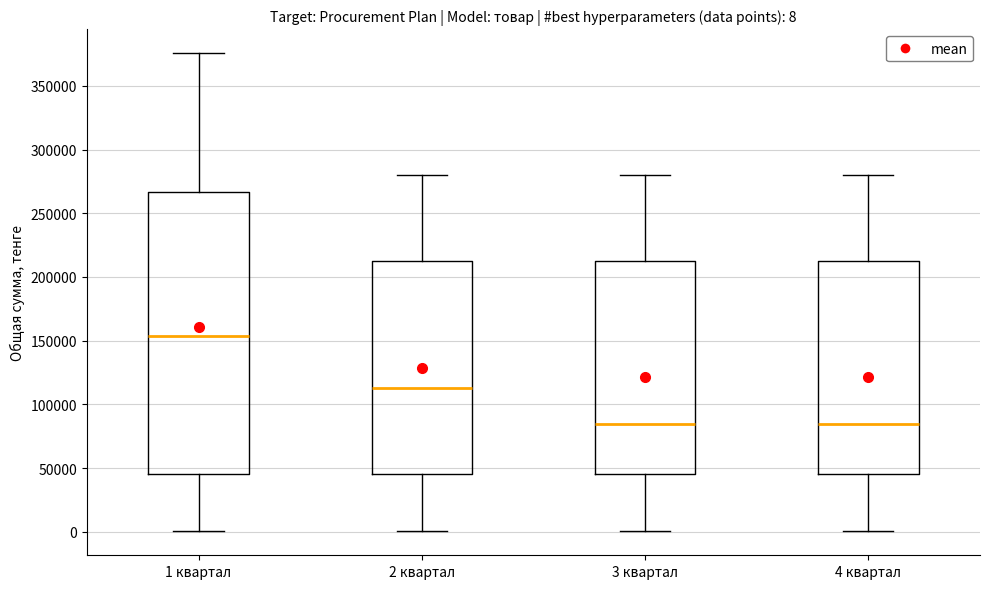

Which box has the highest median line?

1 квартал